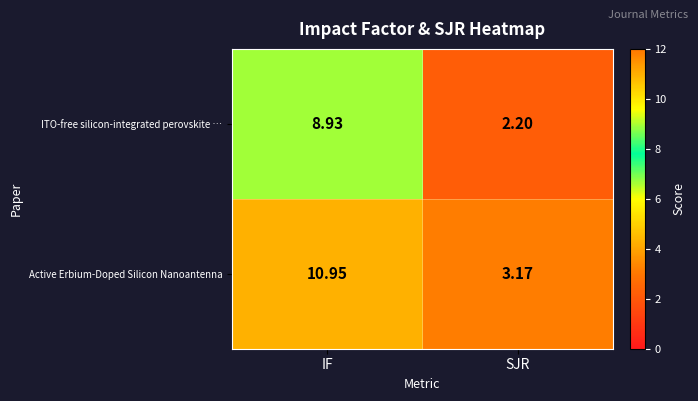

List the series in order of their overall mean, lowest first.

ITO-free silicon-integrated perovskite …, Active Erbium‑Doped Silicon Nanoantenna